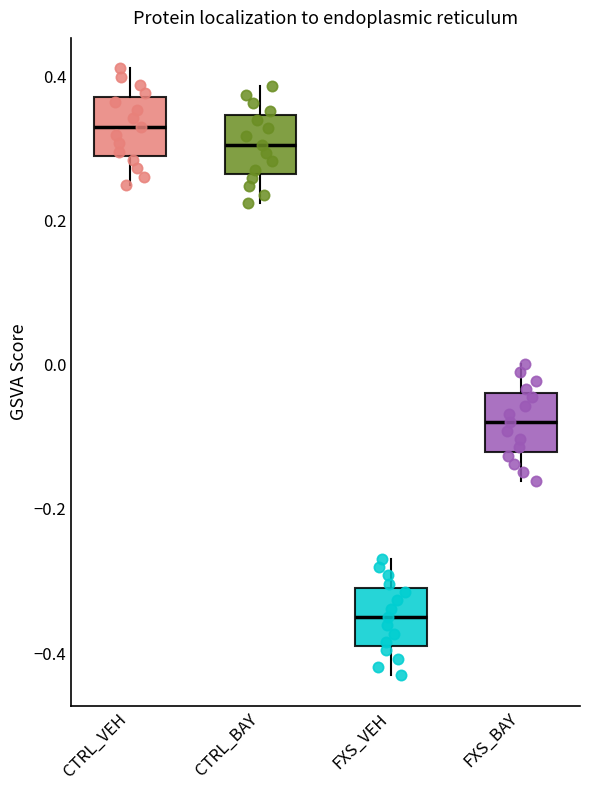

Where does the upper whisker of the box for FXS_VEH end on the y-axis? The values are not printed on the chart, so give them approximately, as read against the axis.

-0.26